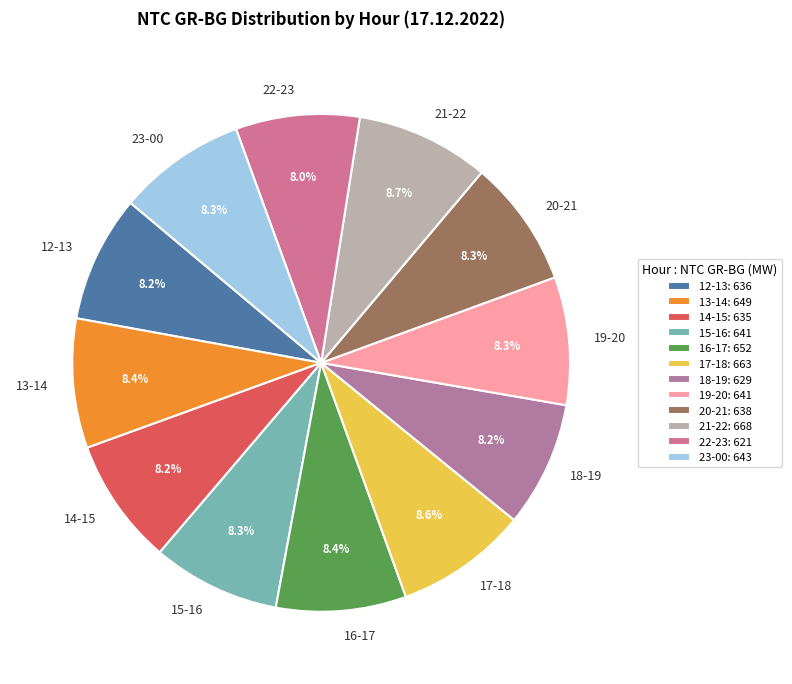

Approximately how many times larger is the value at 22-23 compared to 16-17?

1.0